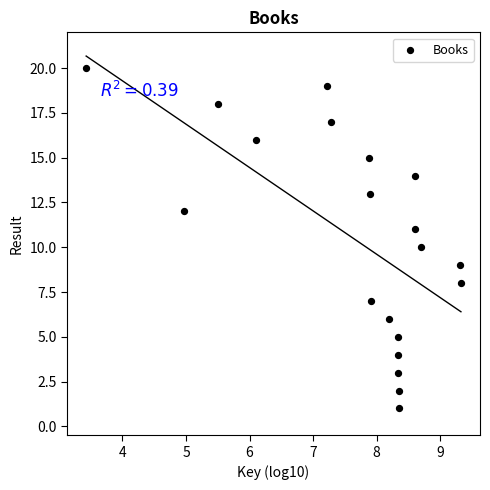

What is the range of Y values (max minus min)?

19